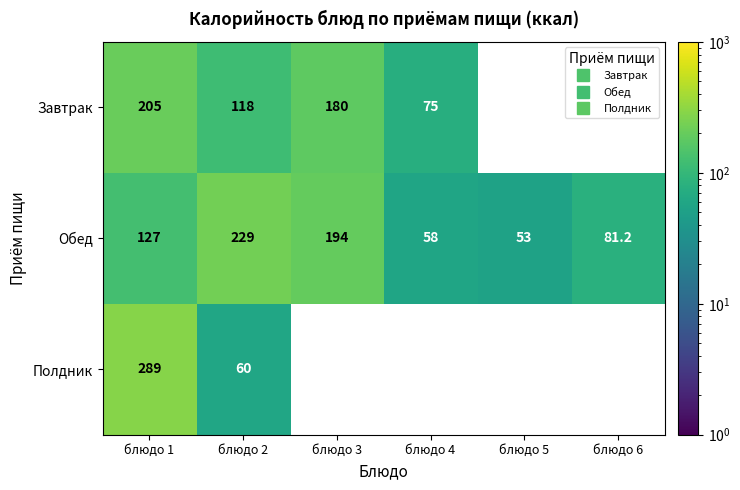

How many data points in Обед are above 127?

2